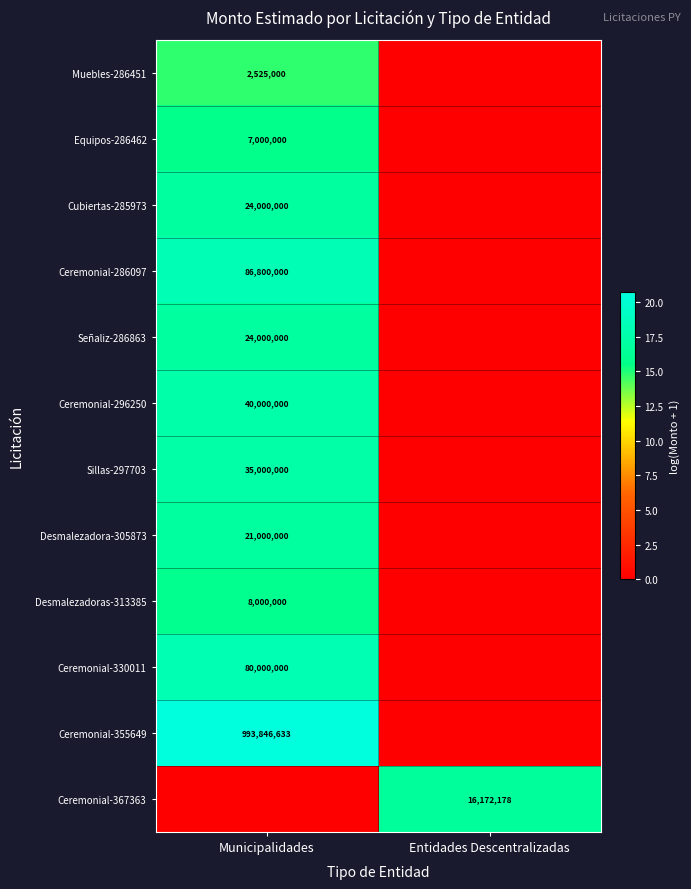

The value of Cubiertas-285973 at Municipalidades is 24000000. True or false?

True